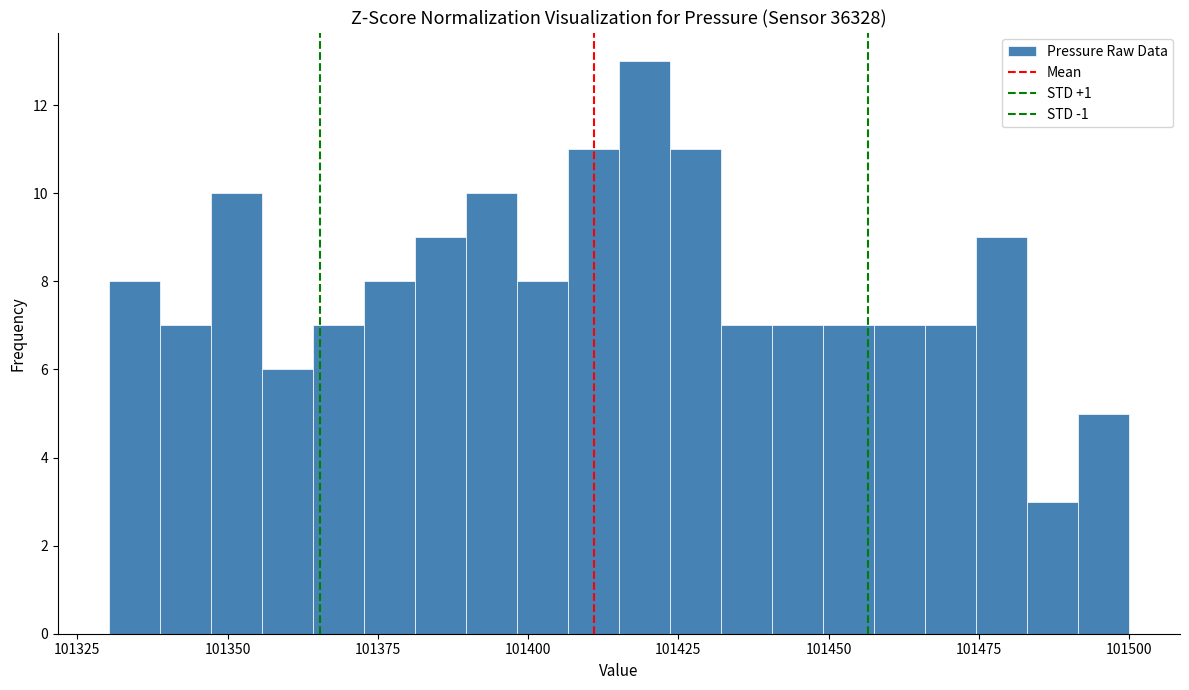

Read against the x-axis, roughly where is the centre of the tallest bar?

101420